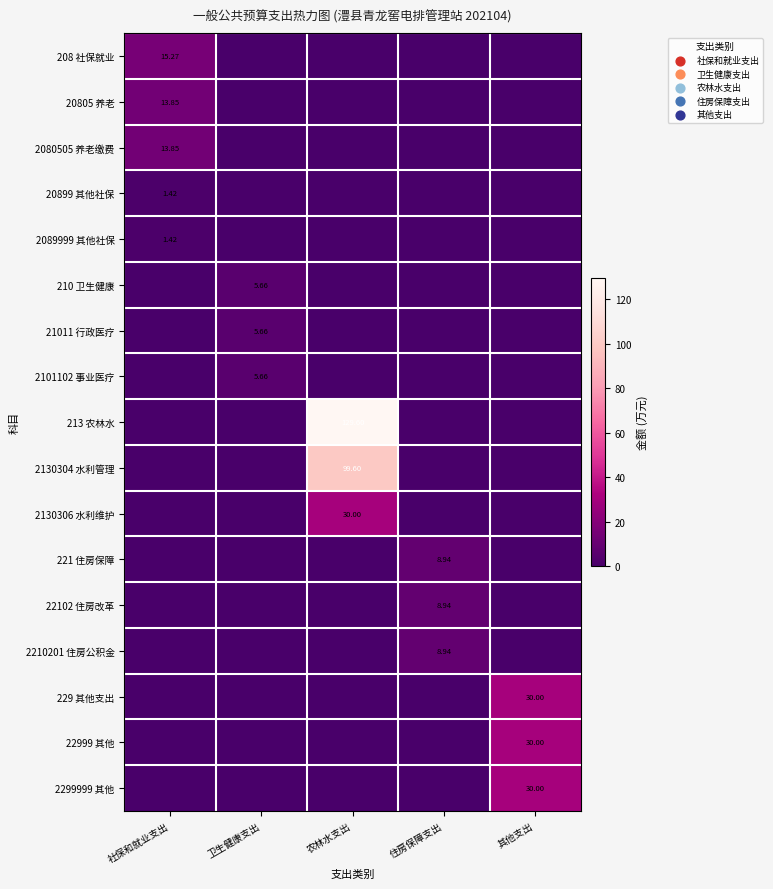

At which label does 2101102 事业医疗 reach its peak?

卫生健康支出